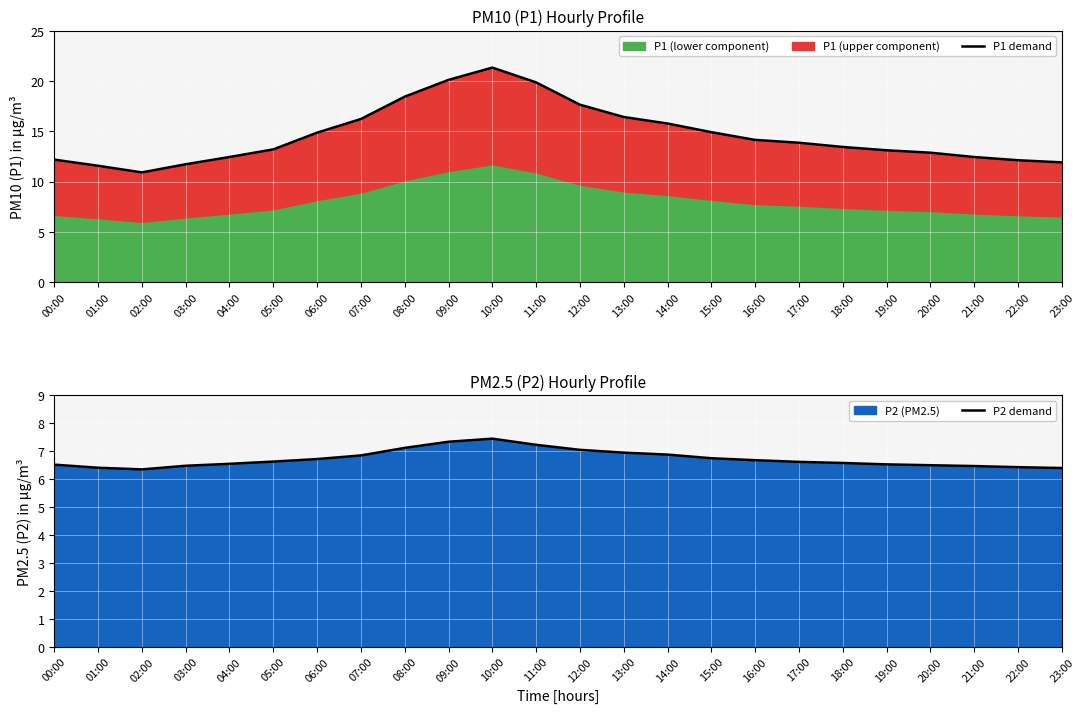

The value of P1 demand at 20:00 is 8.5. True or false?

False